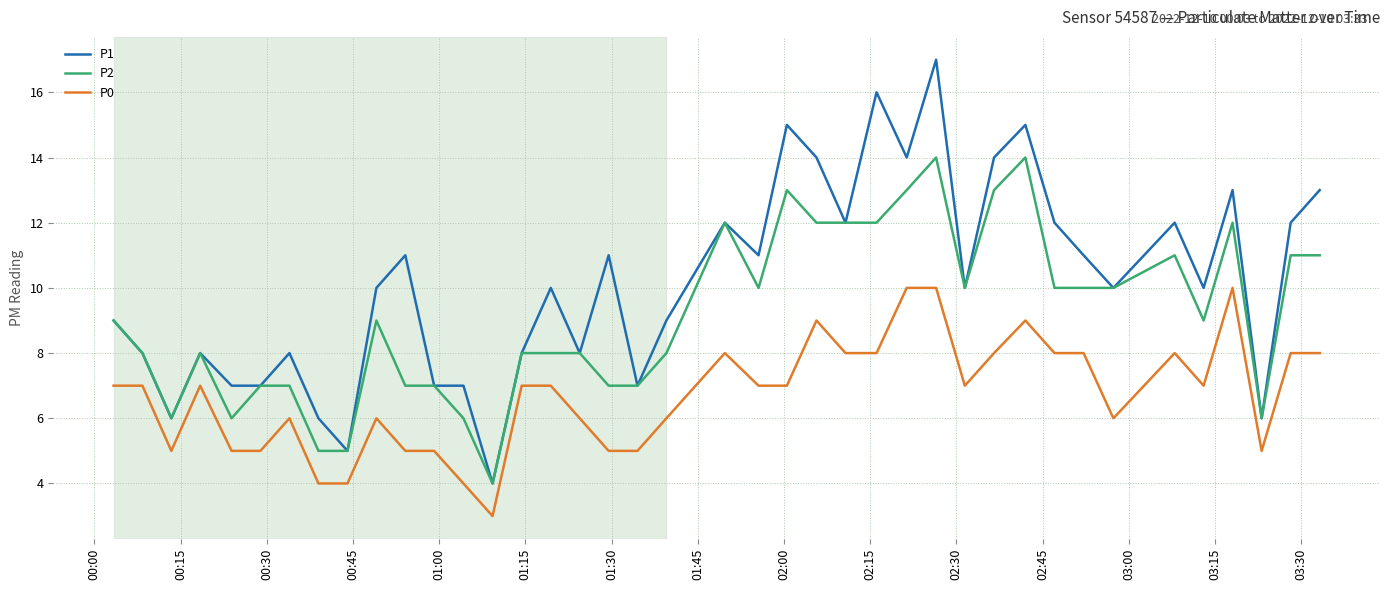

Which series has the largest range (max minus min)?

P1